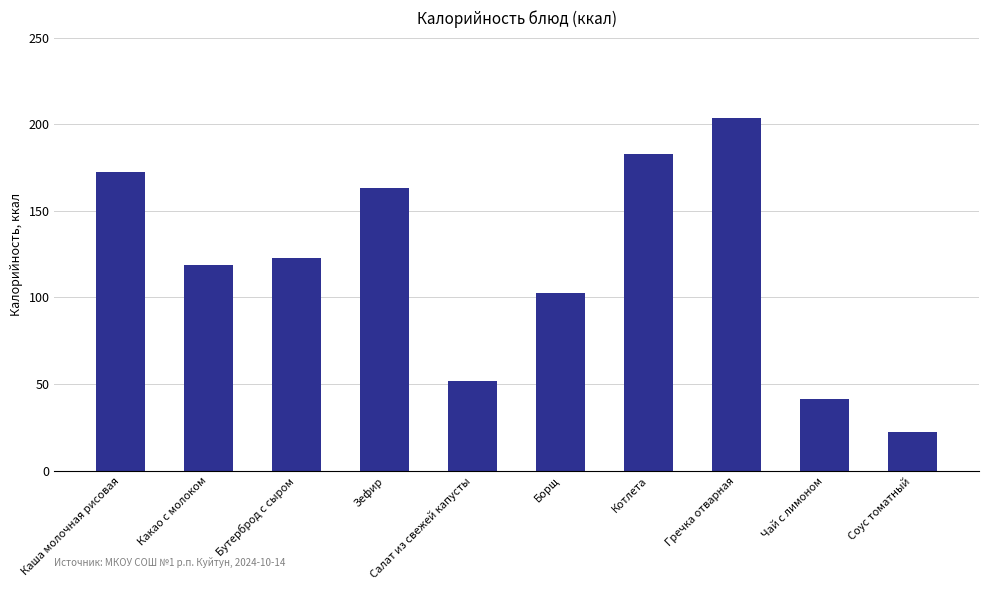

What is the ratio of the value at Зефир to the value at Какао с молоком?

1.4